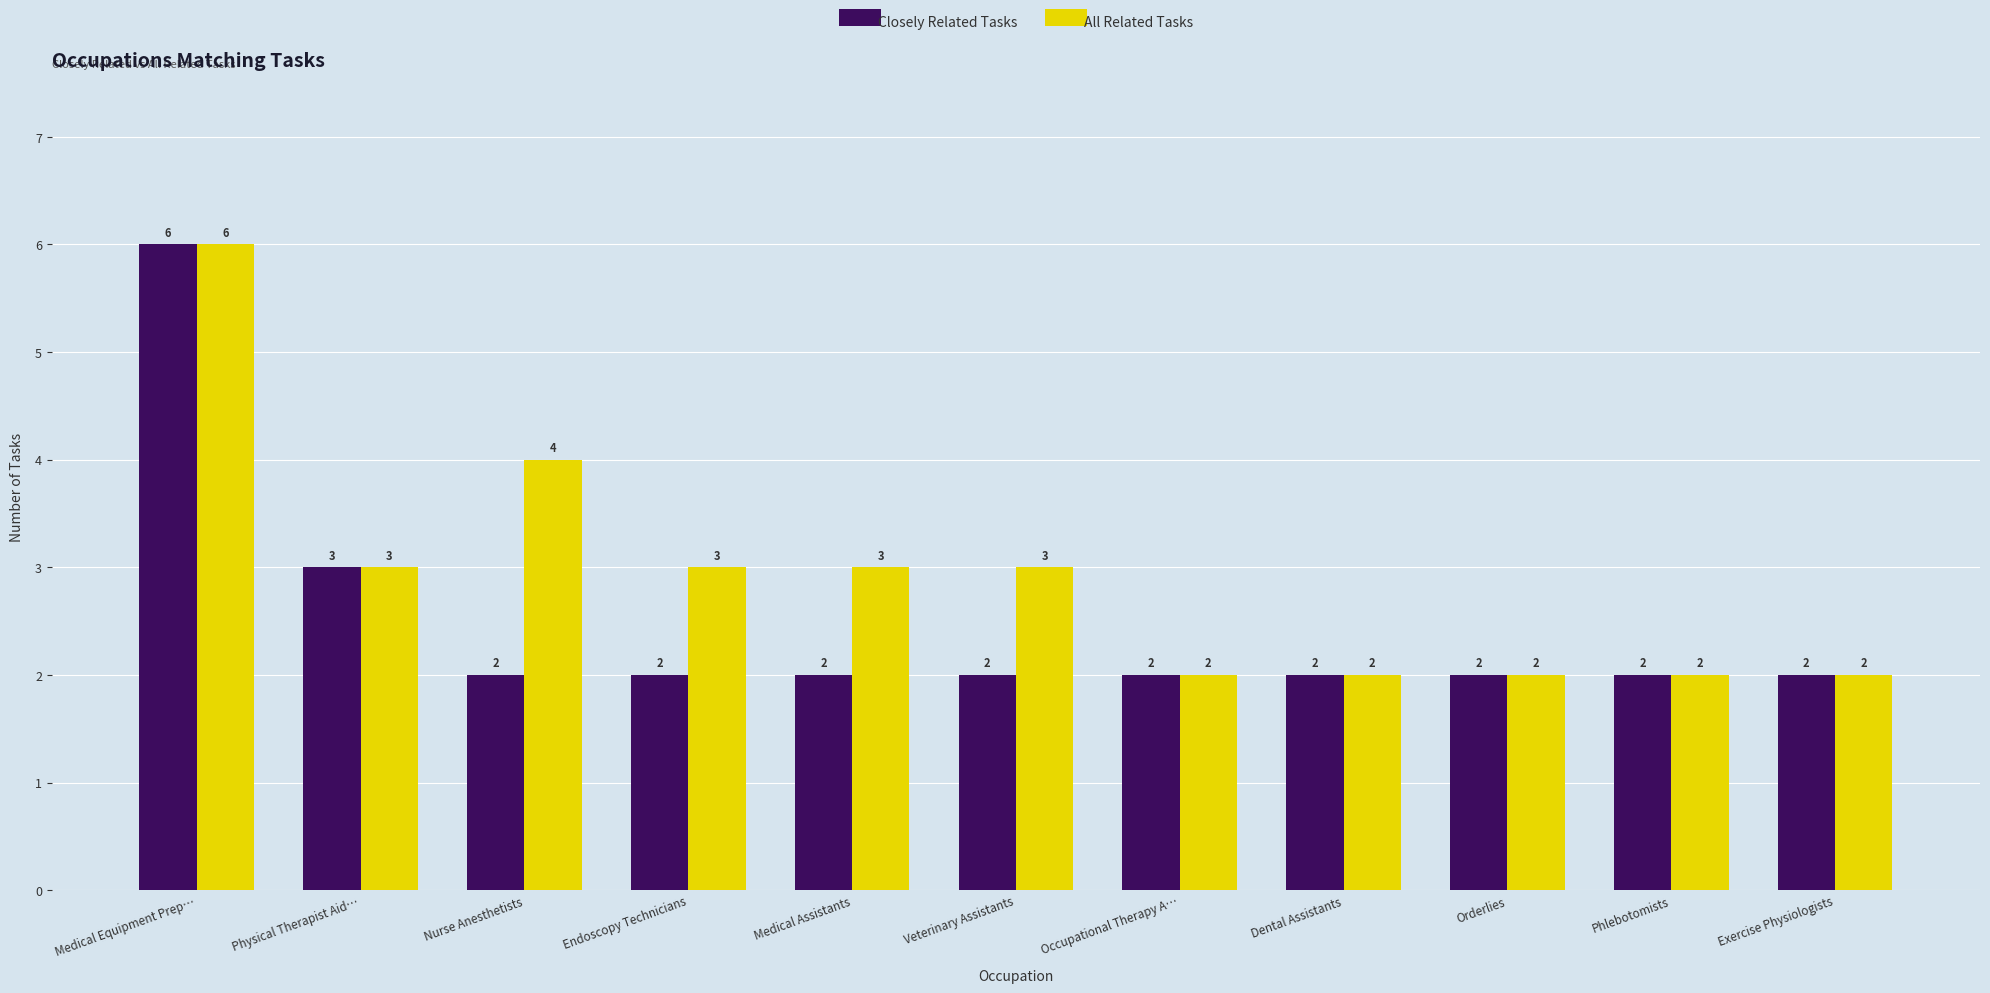

Which label corresponds to the largest value in the chart?

Medical Equipment Prep…